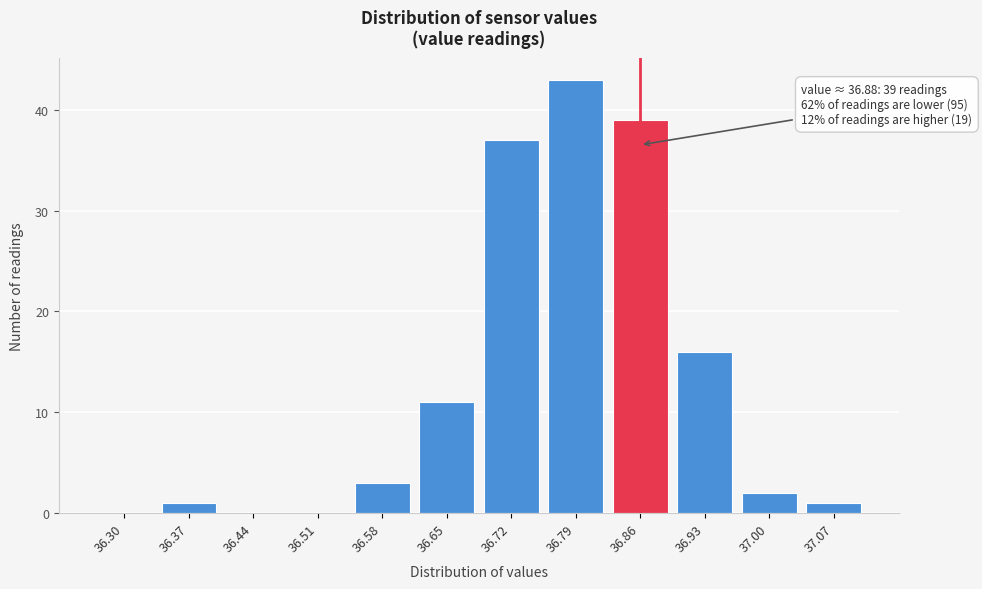

Reading left to right, list all the values displayed in this chart.

36.30=0	36.37=1	36.44=0	36.51=0	36.58=3	36.65=11	36.72=37	36.79=43	36.86=39	36.93=16	37.00=2	37.07=1